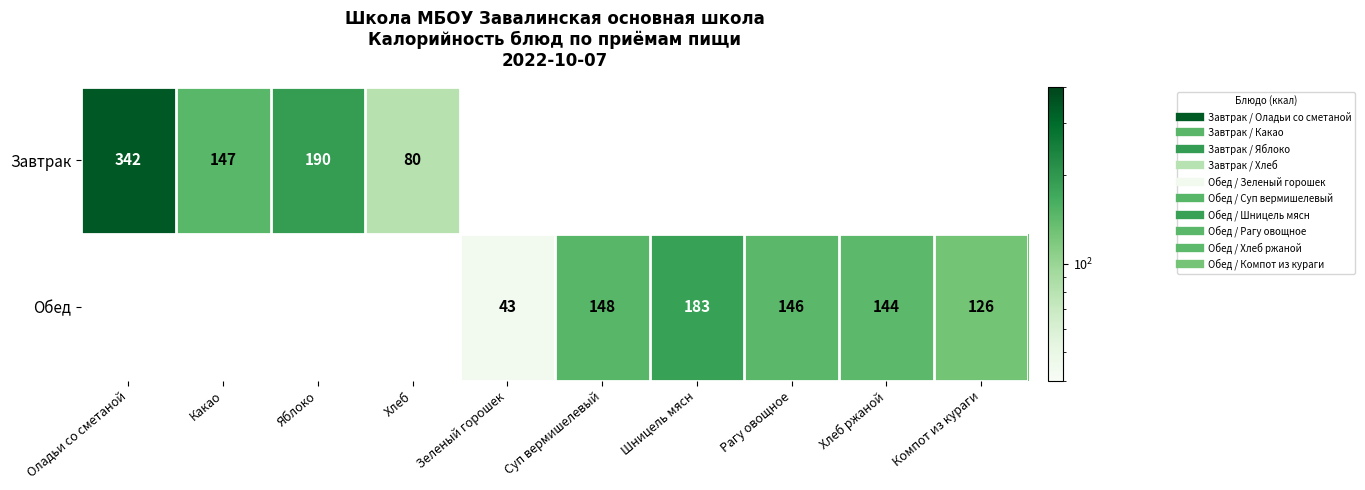

At how many categories does at least one series exceed 128?

7